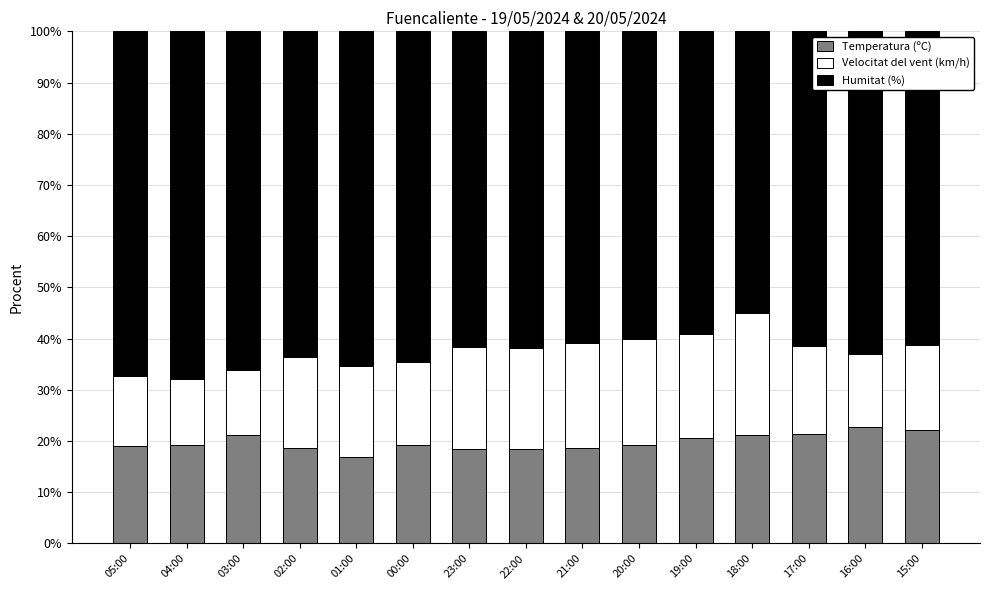

Read the Temperatura (ºC) value at 18:00.

21.2